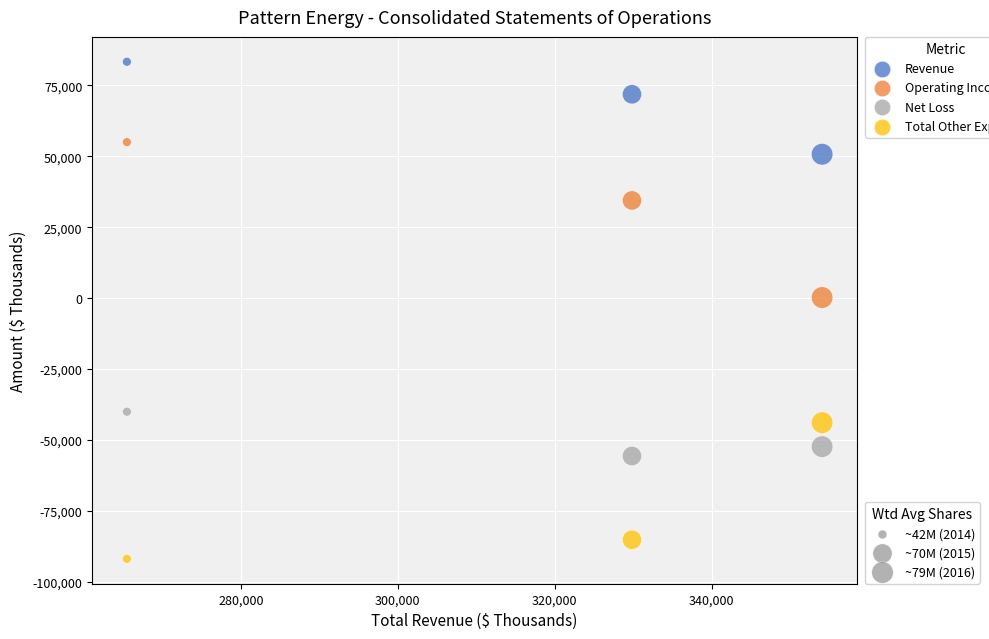

Across all data points, what is the range of Y values (max minus min)?

175145